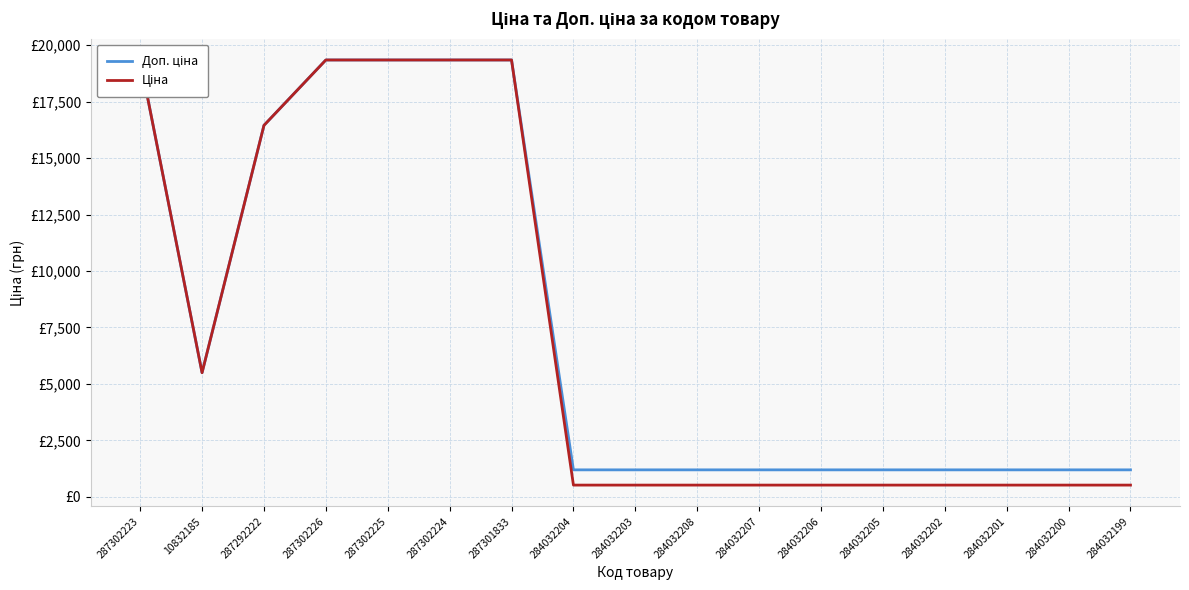

What are all the series names shown in the legend?

Доп. ціна, Ціна